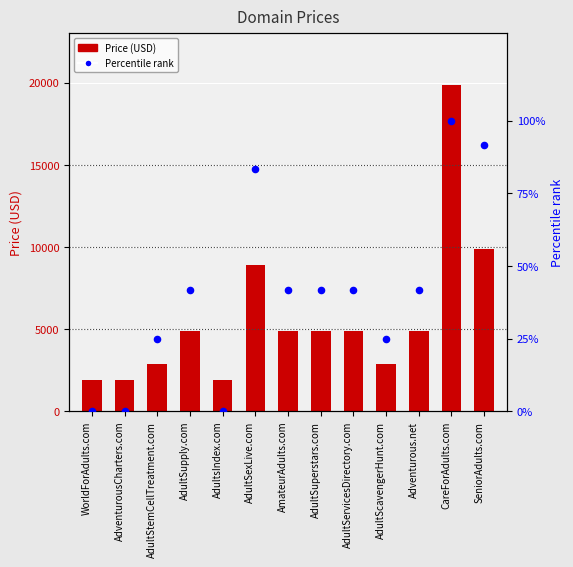

At which category is the sum across all series the highest?

CareForAdults.com